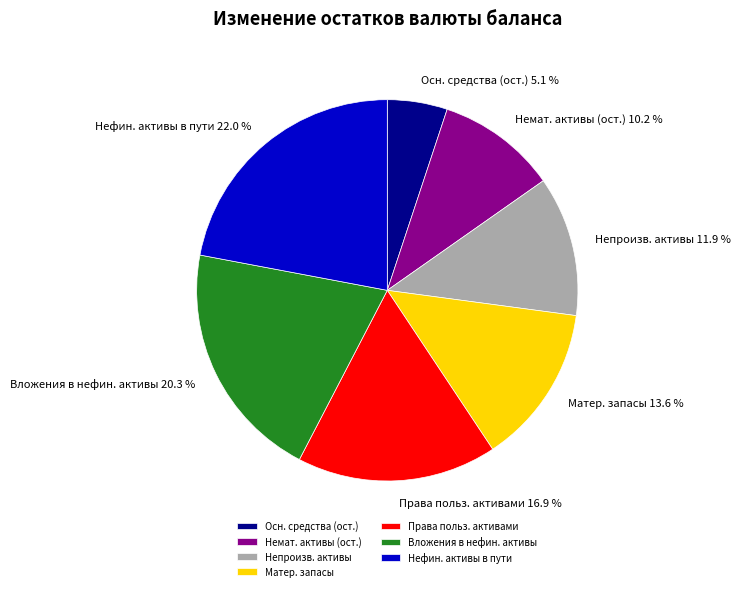

Does Осн. средства (ост.) account for over 50% of the chart?

No